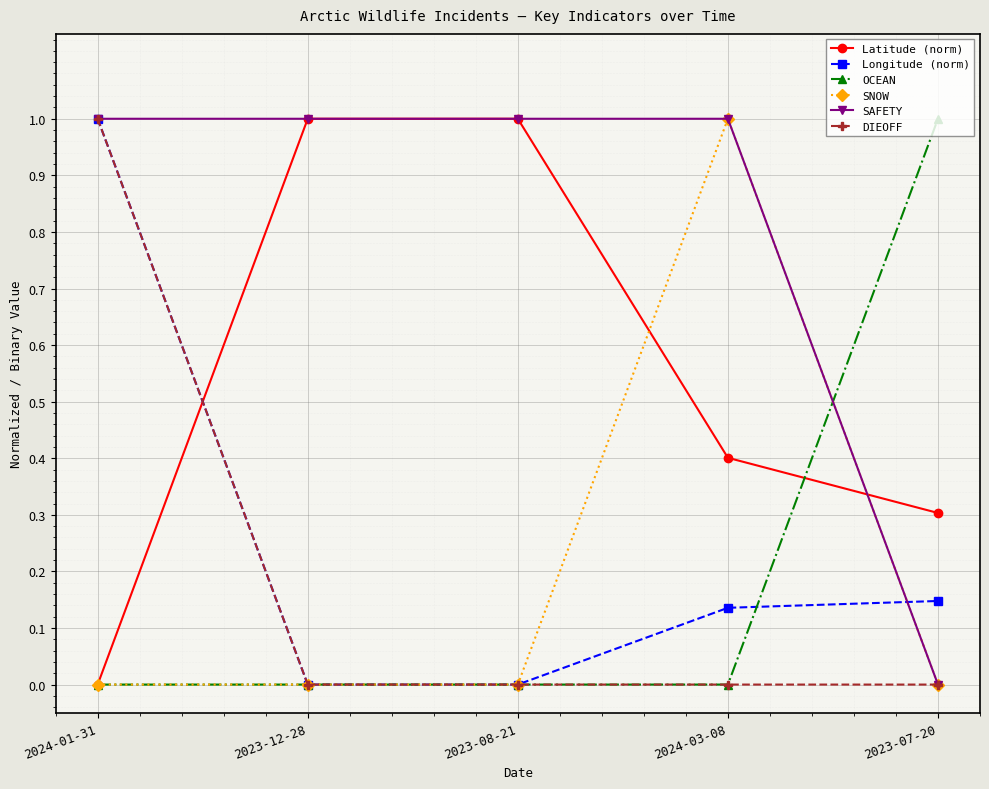

True or false: OCEAN has a value of 0.0 at 2024-03-08.

True